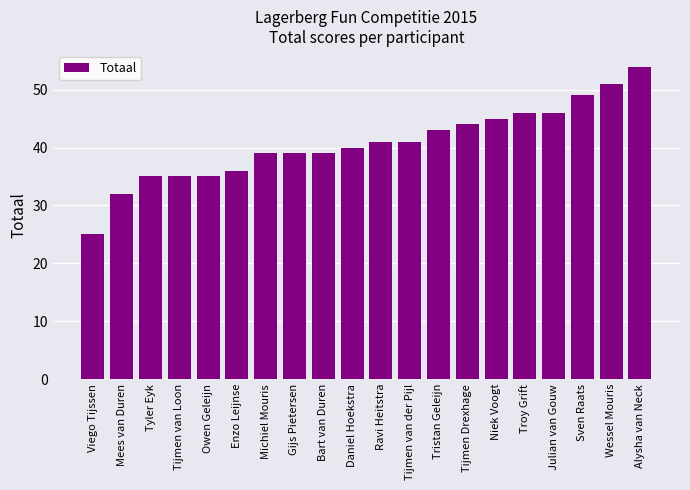

What is the label of the 10th bar from the left?

Daniel Hoekstra